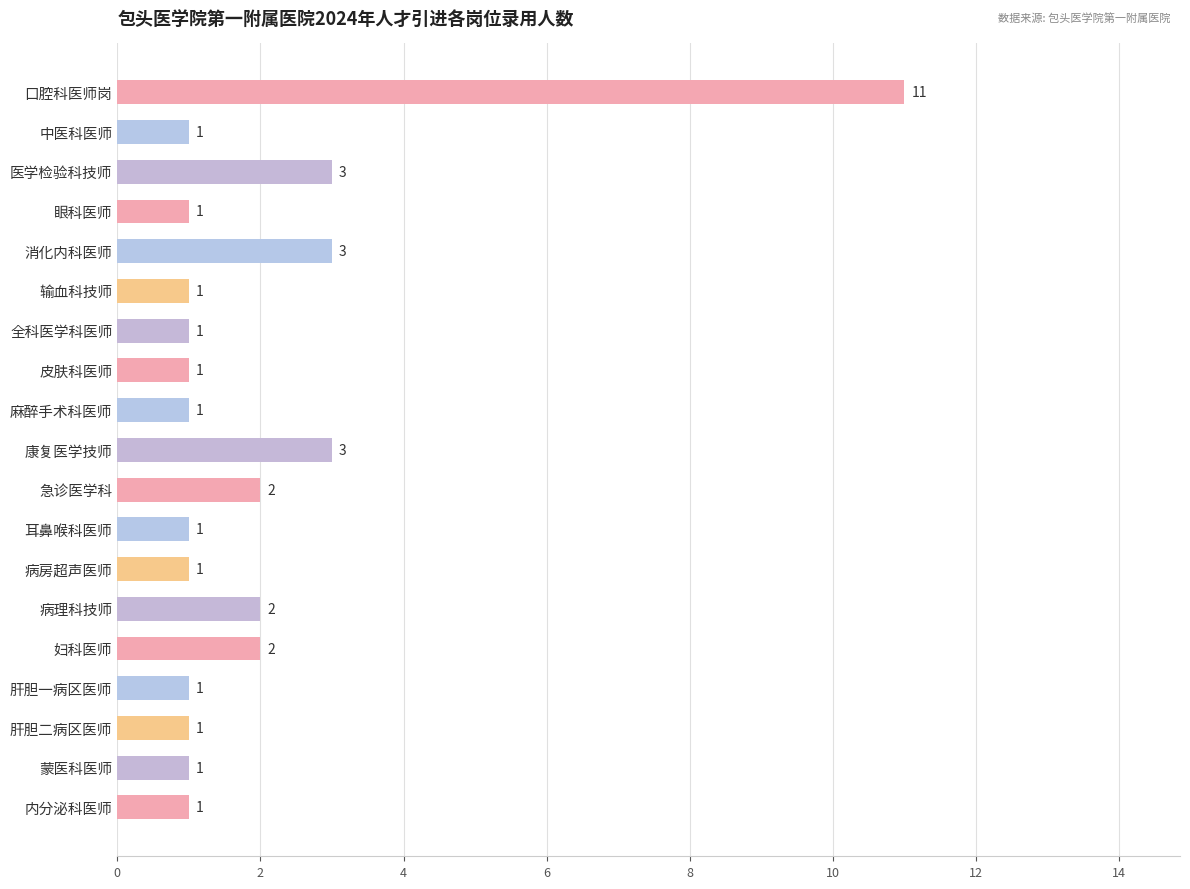

Count the values in the range 1 to 2.

15